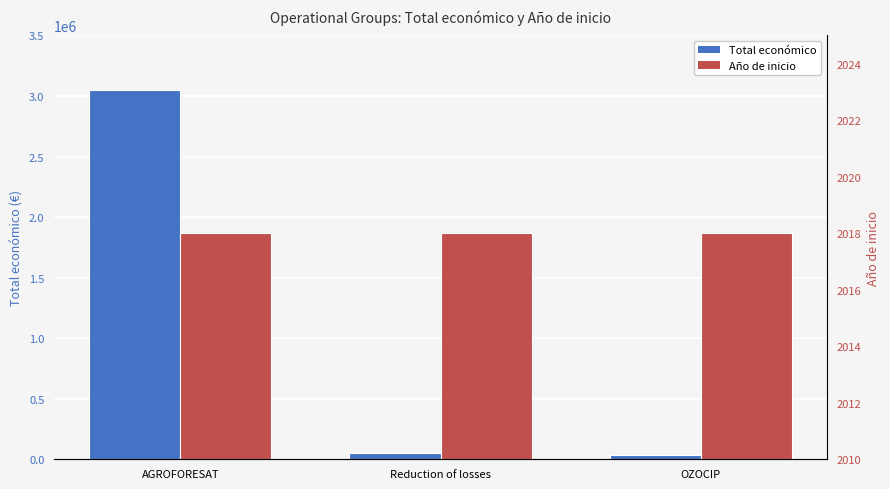

Which has a higher value, OZOCIP or AGROFORESAT?

AGROFORESAT